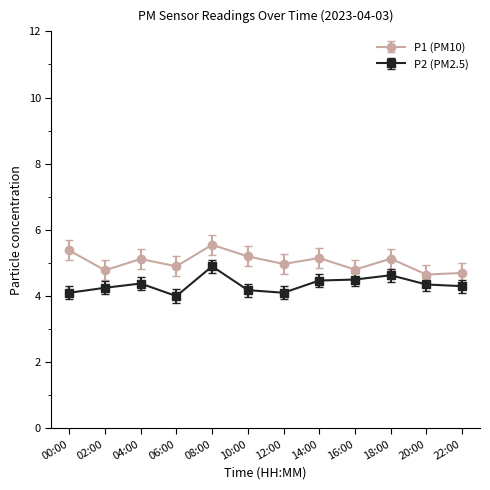

What is the label of the 4th point from the right?

16:00